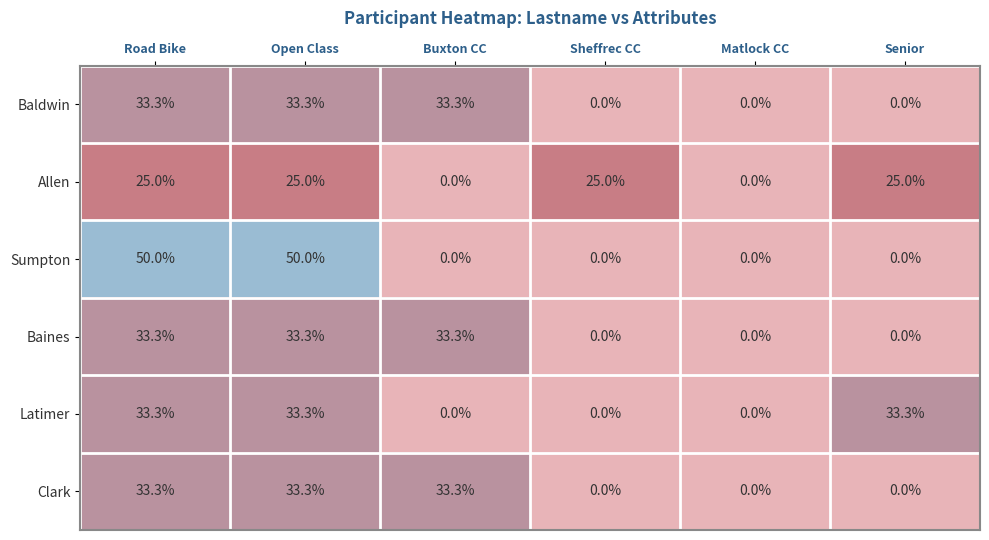

Between Sheffrec CC and Matlock CC, which series saw the biggest shift?

Allen